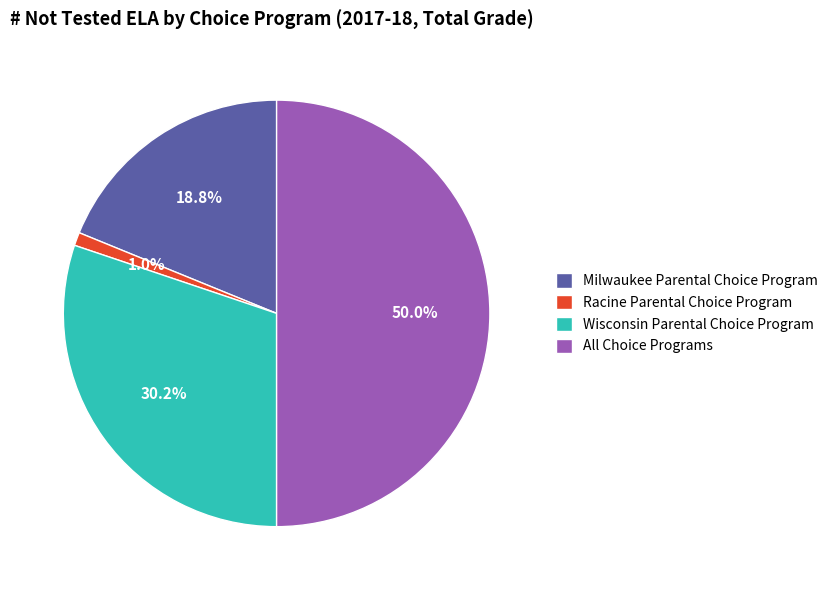

To the nearest percent, what is the combined percentage of All Choice Programs and Racine Parental Choice Program?

51%